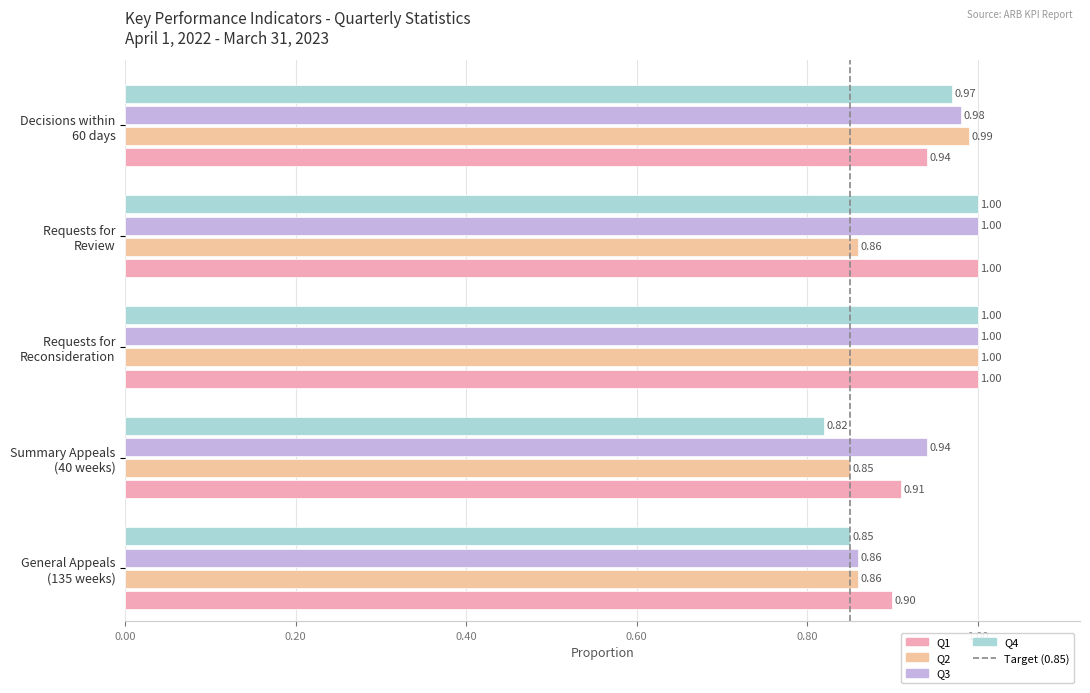

Are the bars horizontal?

Yes